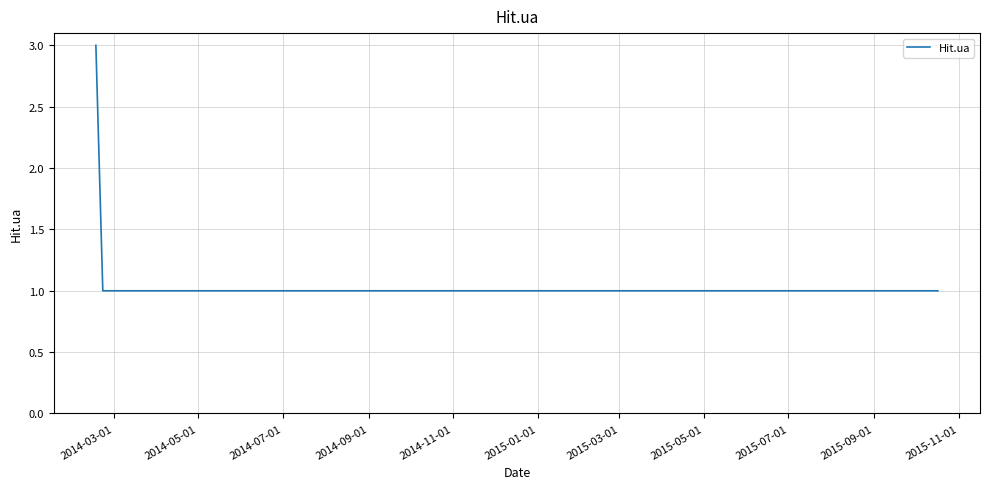

True or false: the data has more than 2 interior local peaks.

False